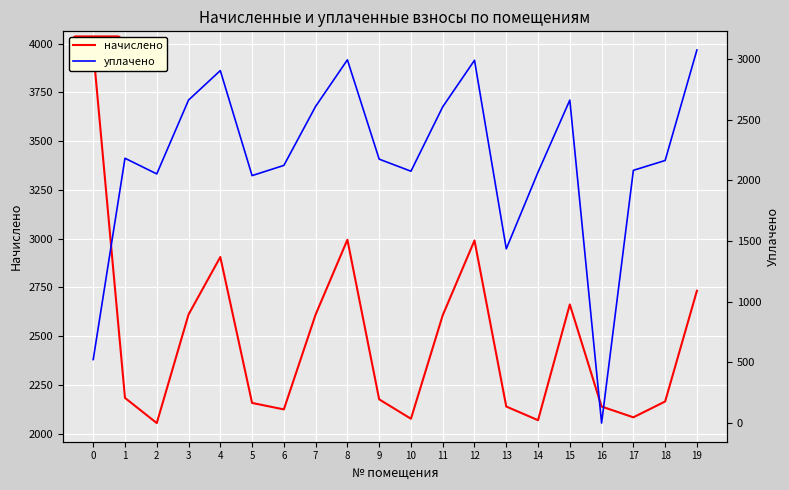

What is the total value across all series at 3?

5272.6